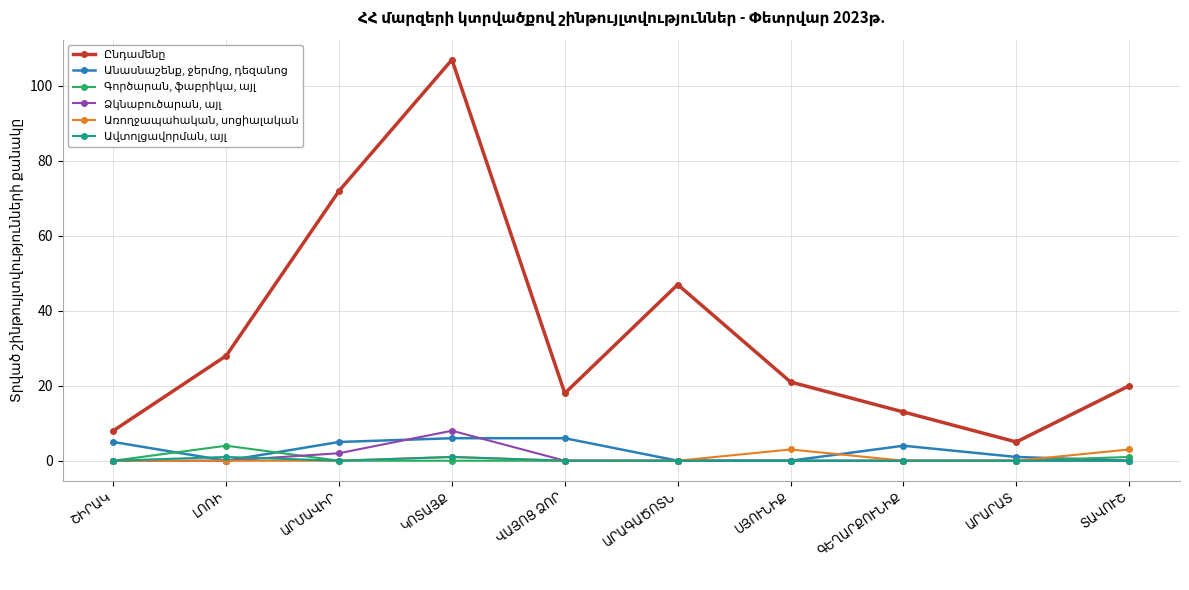

What is the maximum value shown in the chart?

107